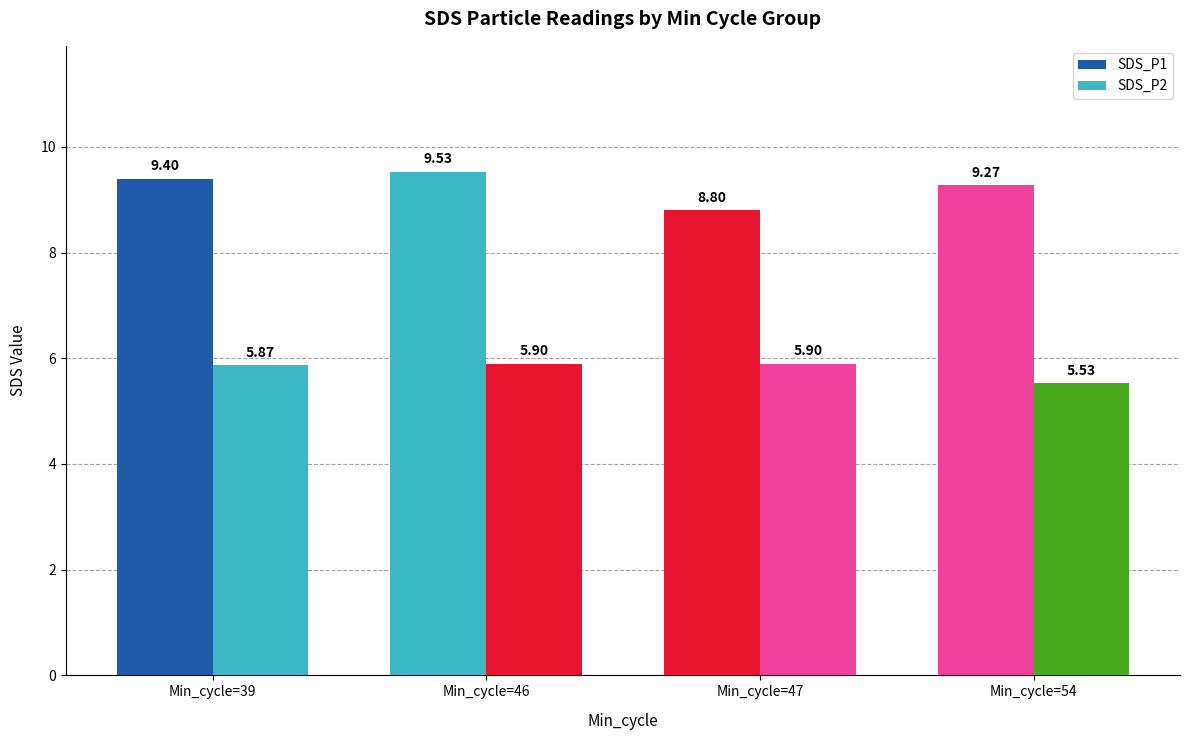

At which category does the chart reach its peak across all series?

Min_cycle=46